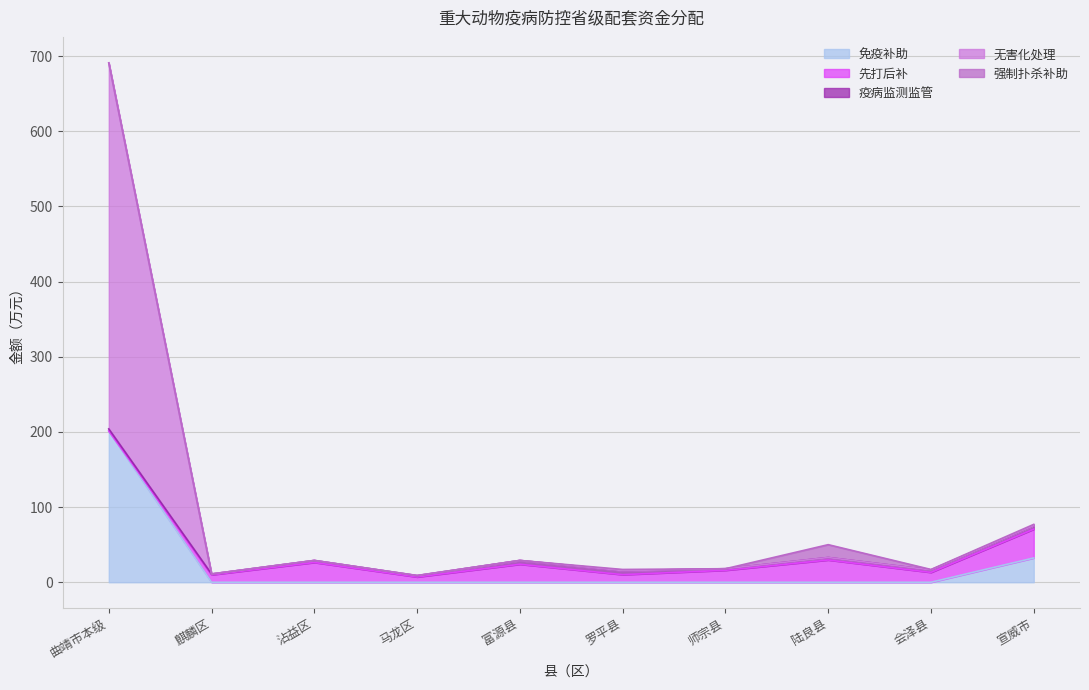

How many values in 先打后补 are above zero?

9